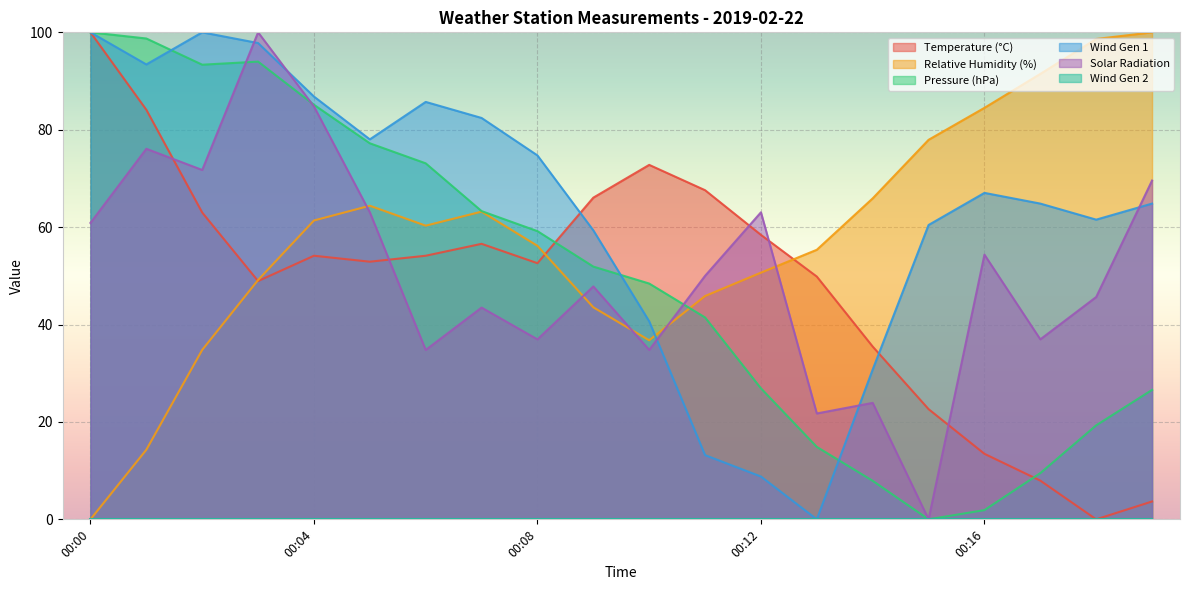

How many intersections are there between Temperature (°C) and Solar Radiation?

5